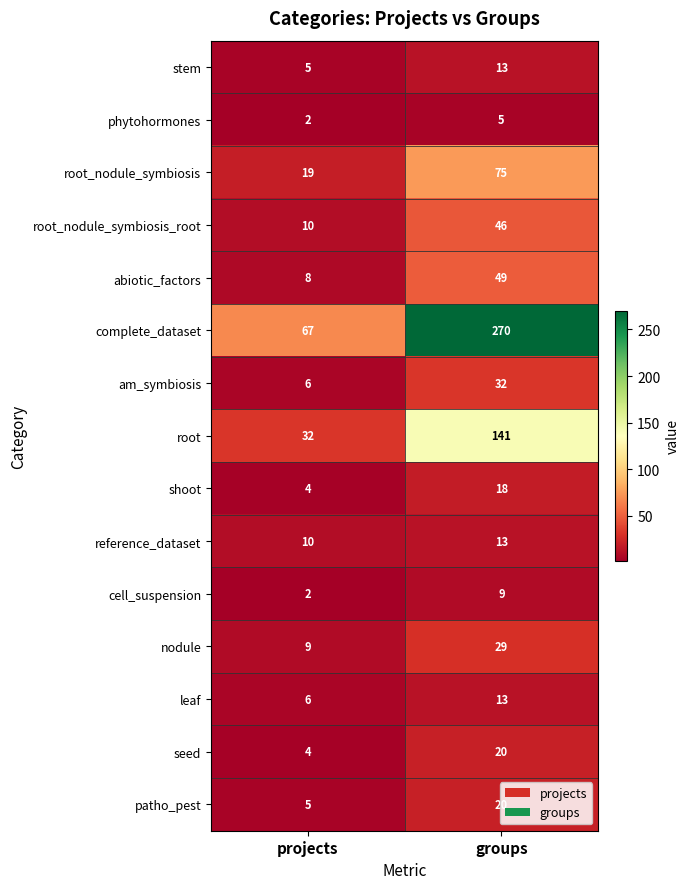

Which series has the largest total across all categories?

complete_dataset